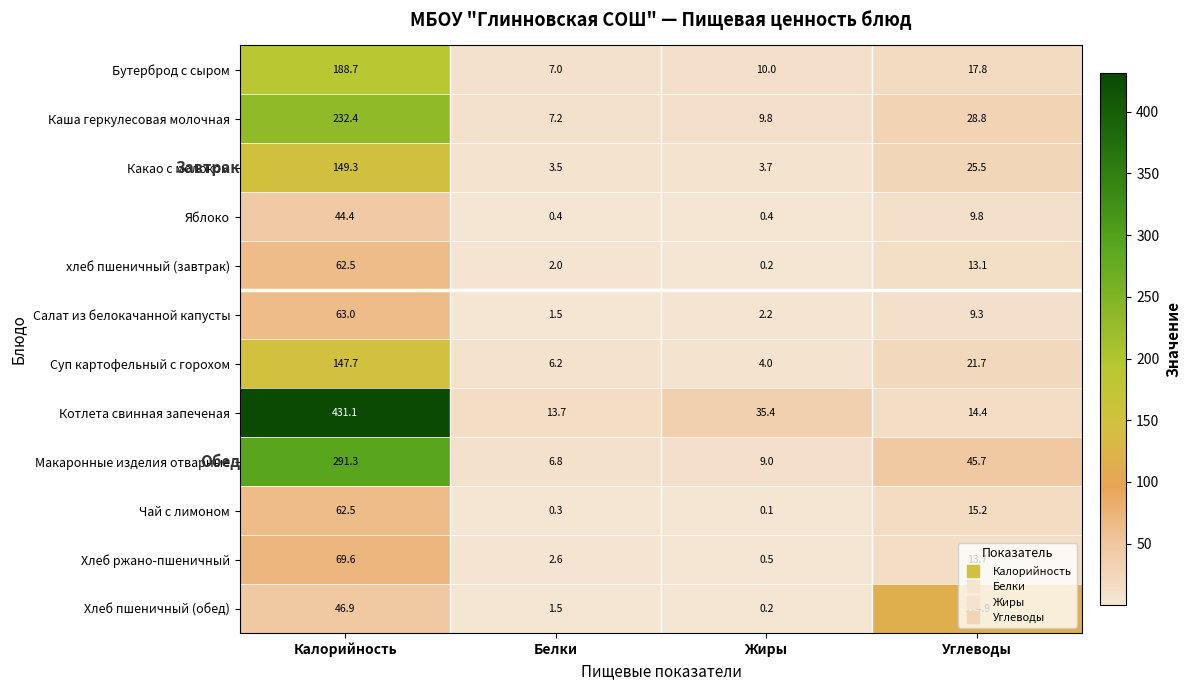

True or false: хлеб пшеничный (завтрак) has a value of 3.3 at Белки.

False